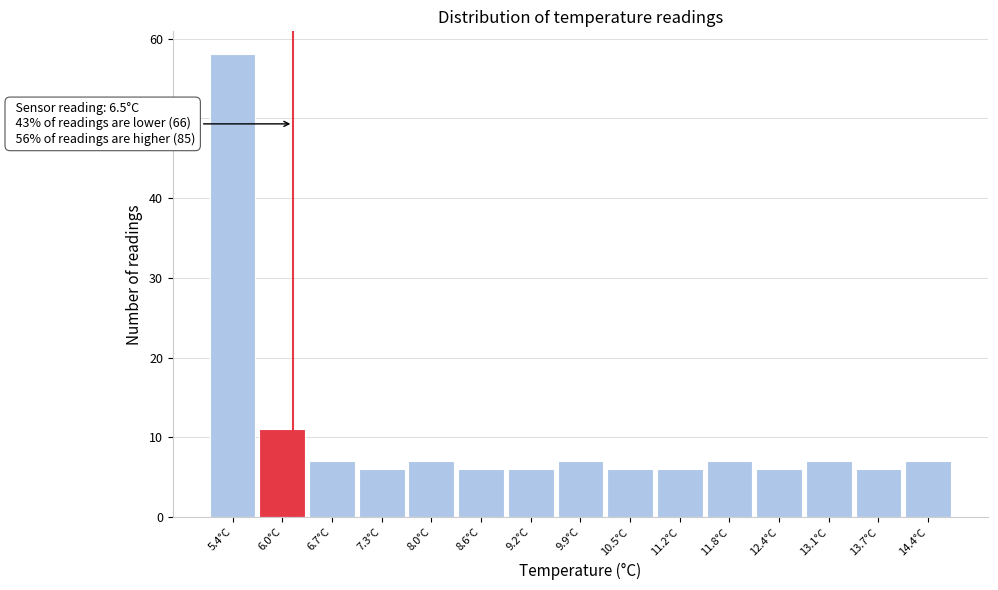

Reading right to left, extract all data points from this chart.

14.4°C=7	13.7°C=6	13.1°C=7	12.4°C=6	11.8°C=7	11.2°C=6	10.5°C=6	9.9°C=7	9.2°C=6	8.6°C=6	8.0°C=7	7.3°C=6	6.7°C=7	6.0°C=11	5.4°C=58